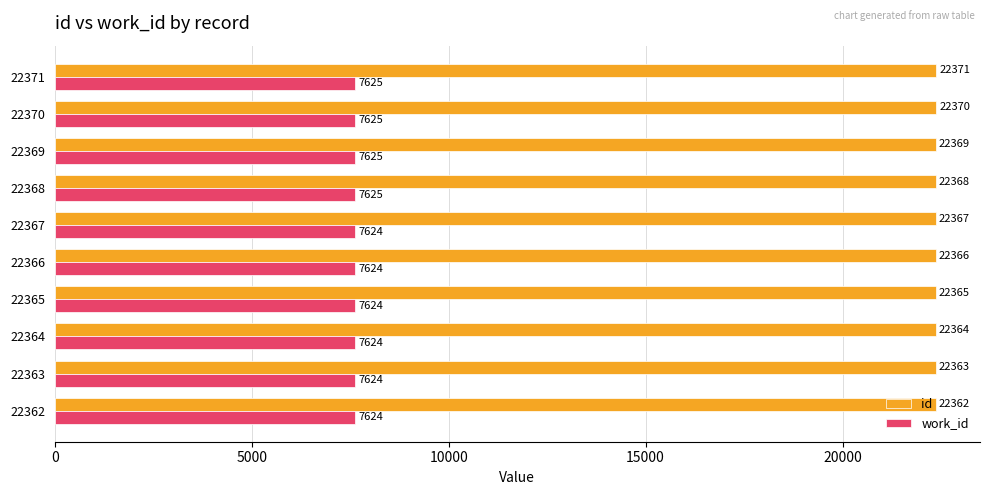

List the series in order of their peak value, lowest first.

work_id, id